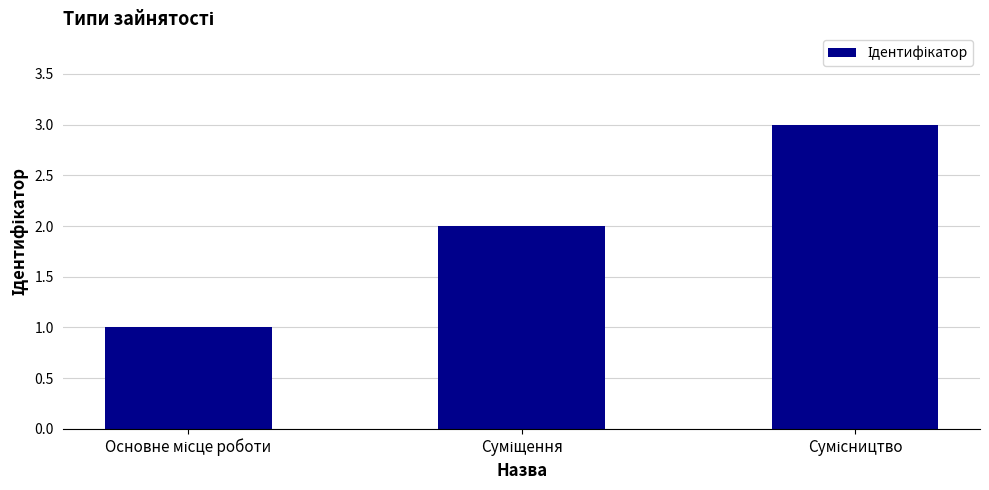

What is the sum of all values?

6